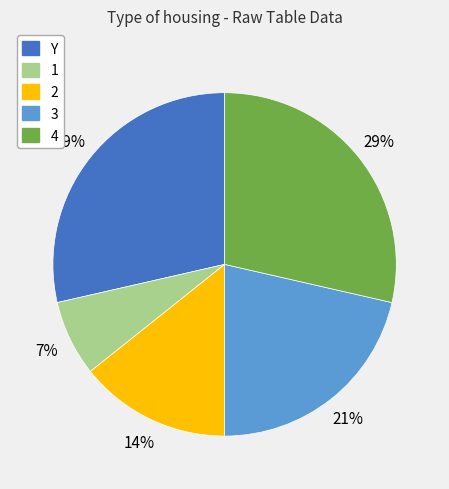

The Y slice represents 14% of the pie. True or false?

False